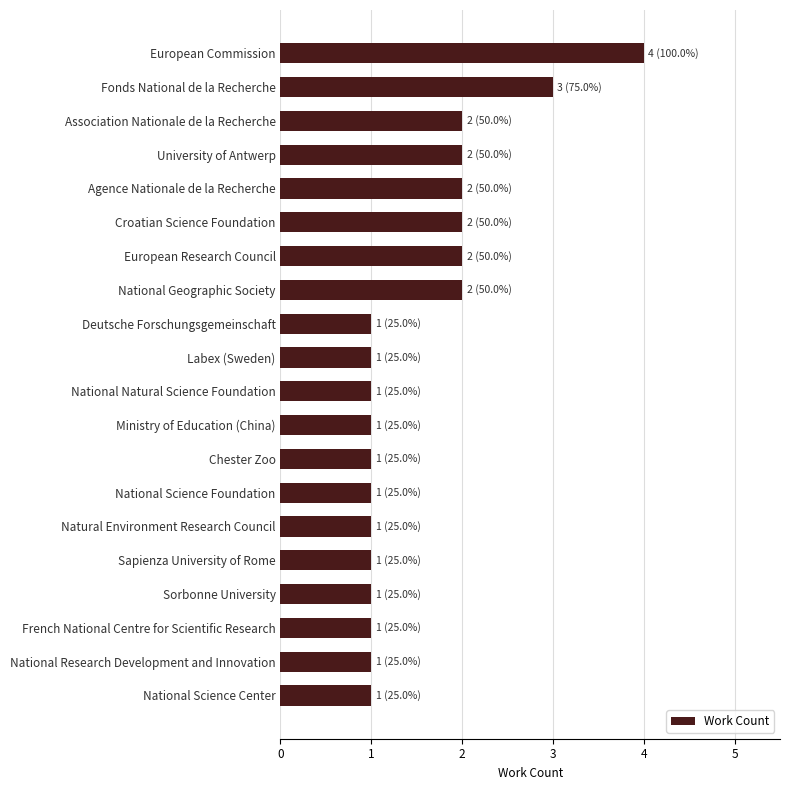

Reading bottom to top, what are all the values shown in this chart?

National Science Center=1	National Research Development and Innovation=1	French National Centre for Scientific Research=1	Sorbonne University=1	Sapienza University of Rome=1	Natural Environment Research Council=1	National Science Foundation=1	Chester Zoo=1	Ministry of Education (China)=1	National Natural Science Foundation=1	Labex (Sweden)=1	Deutsche Forschungsgemeinschaft=1	National Geographic Society=2	European Research Council=2	Croatian Science Foundation=2	Agence Nationale de la Recherche=2	University of Antwerp=2	Association Nationale de la Recherche=2	Fonds National de la Recherche=3	European Commission=4